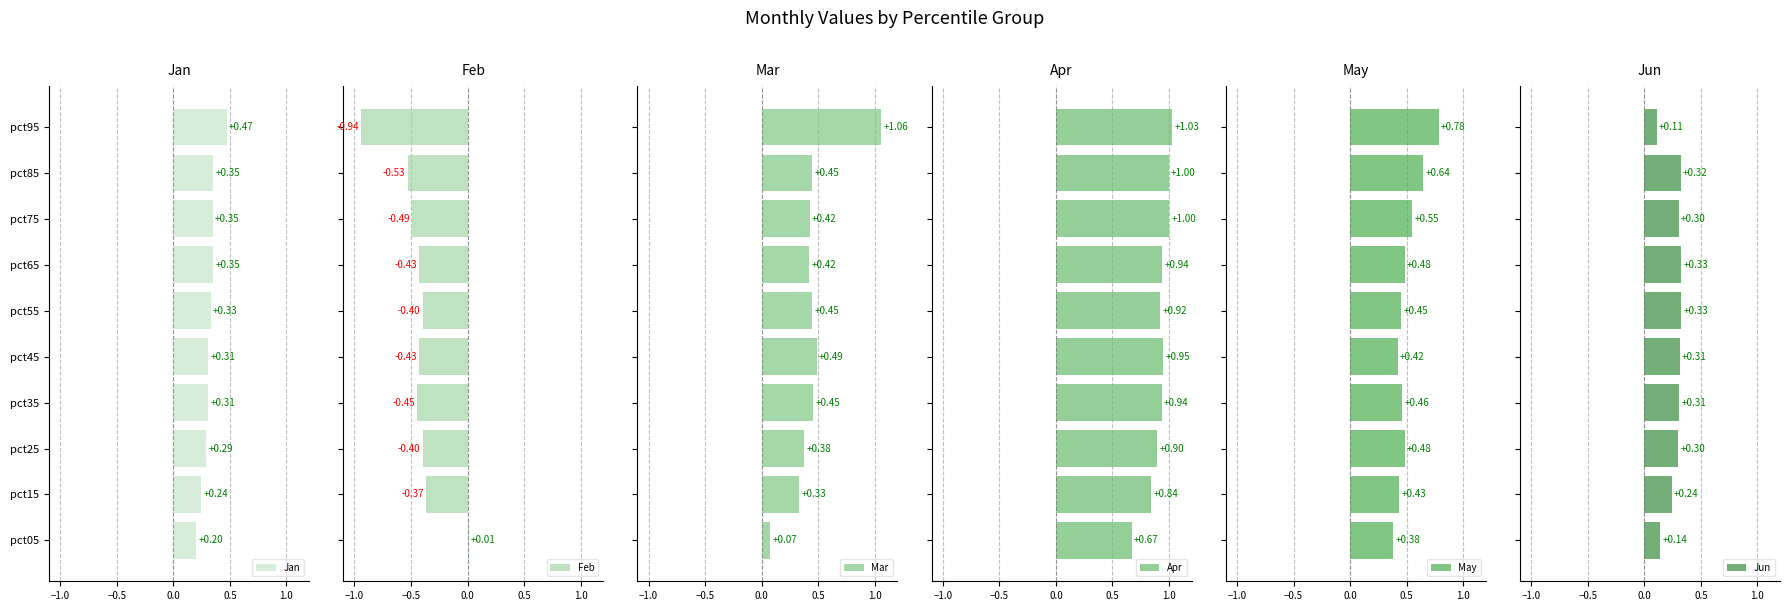

Between pct15 and pct05, which is larger?

pct15